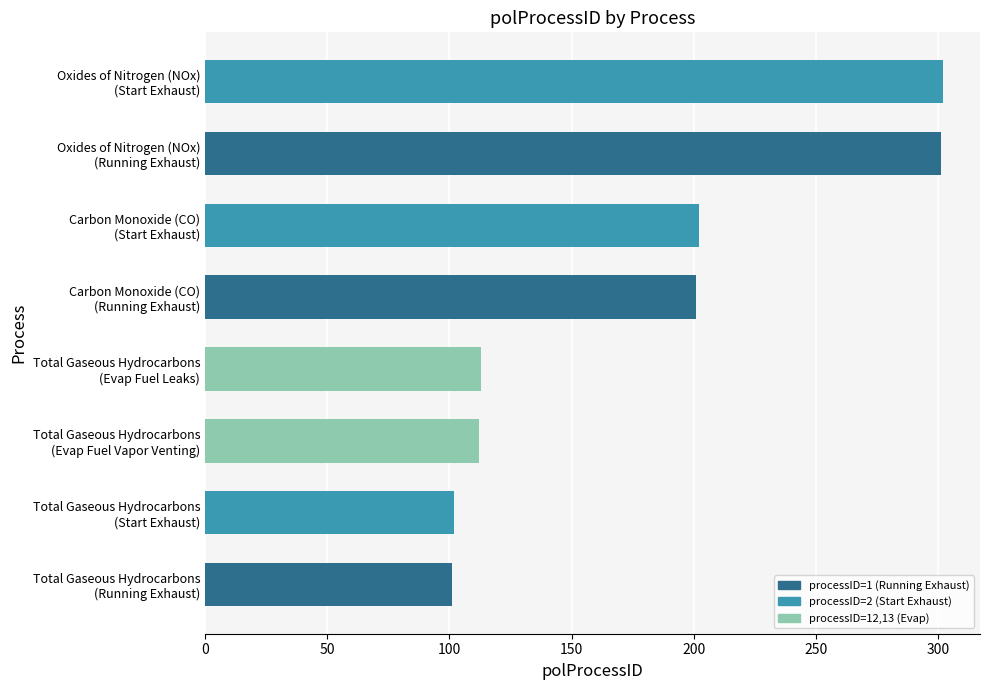

What is the sum of all values?

1434